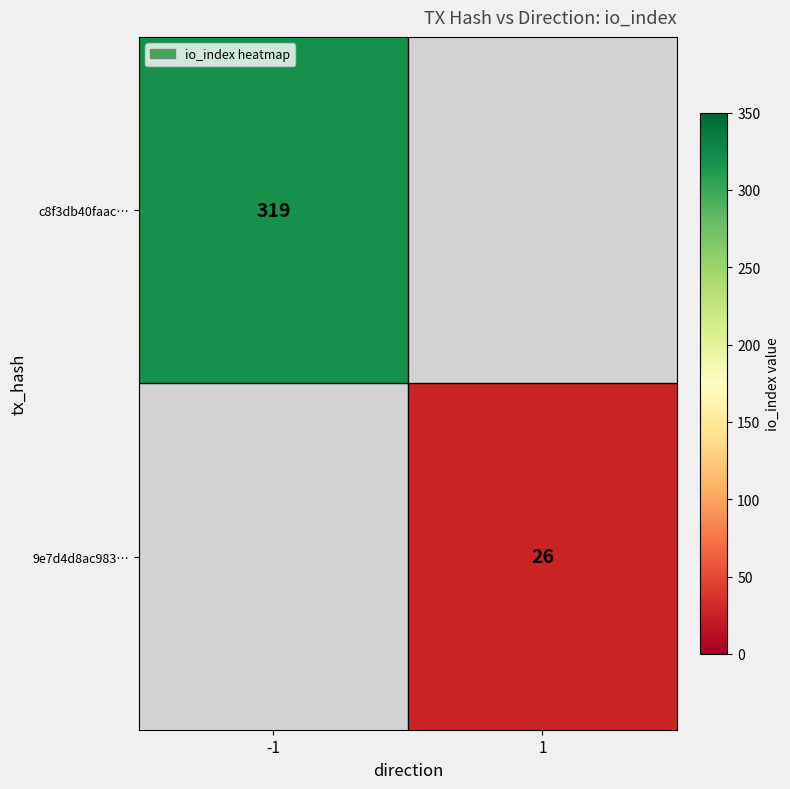

The value of 9e7d4d8ac983… at 1 is 26. True or false?

True